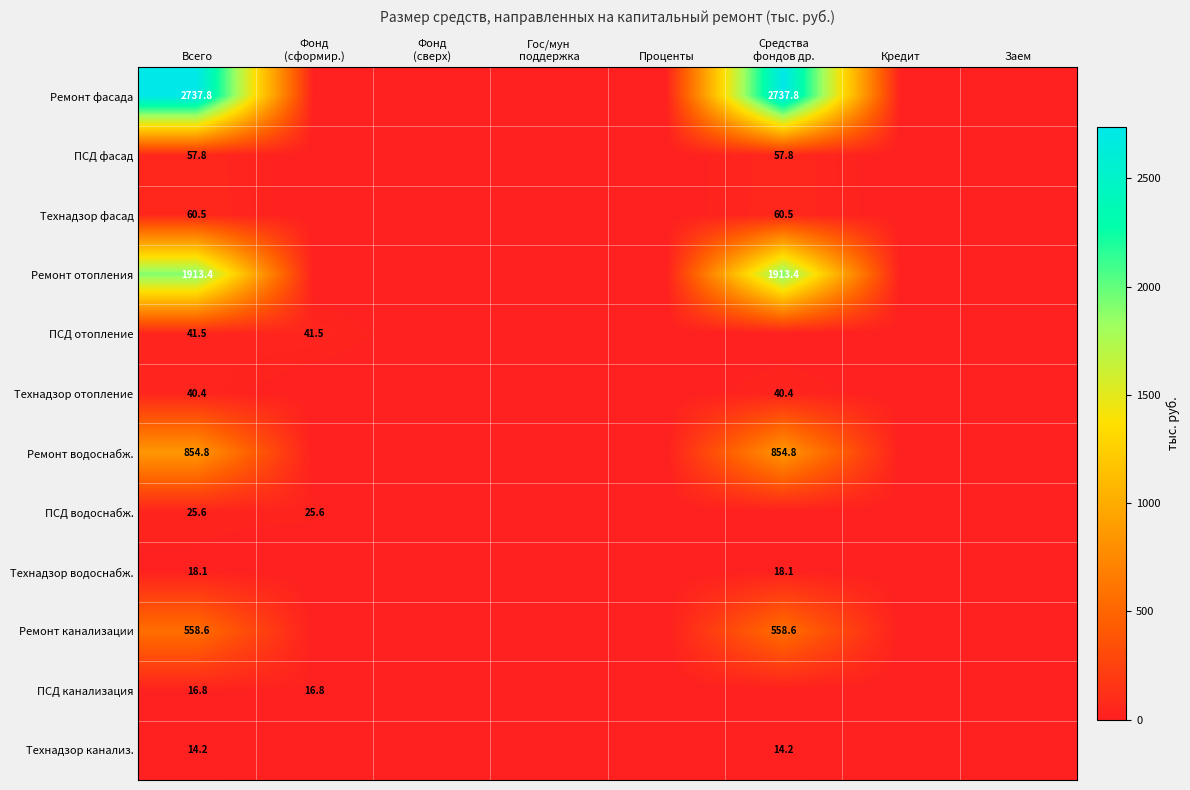

What is the difference between the highest and lowest values at Всего?

2723.6